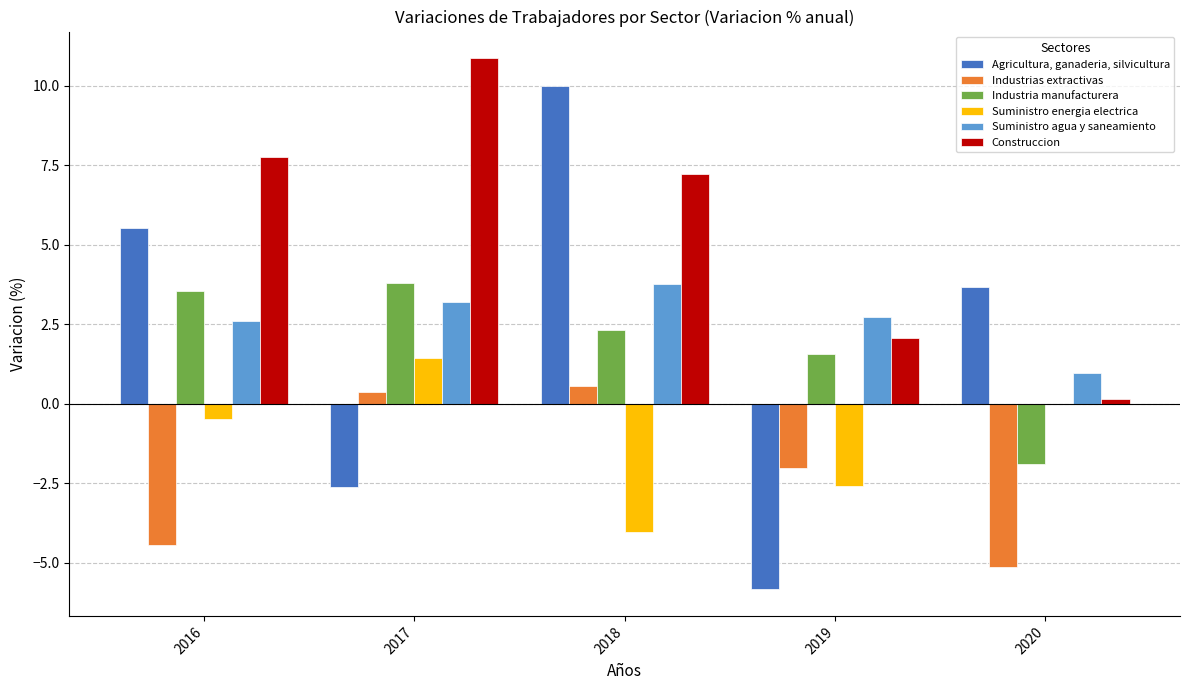

What is the total value across all series at 2018?

19.8